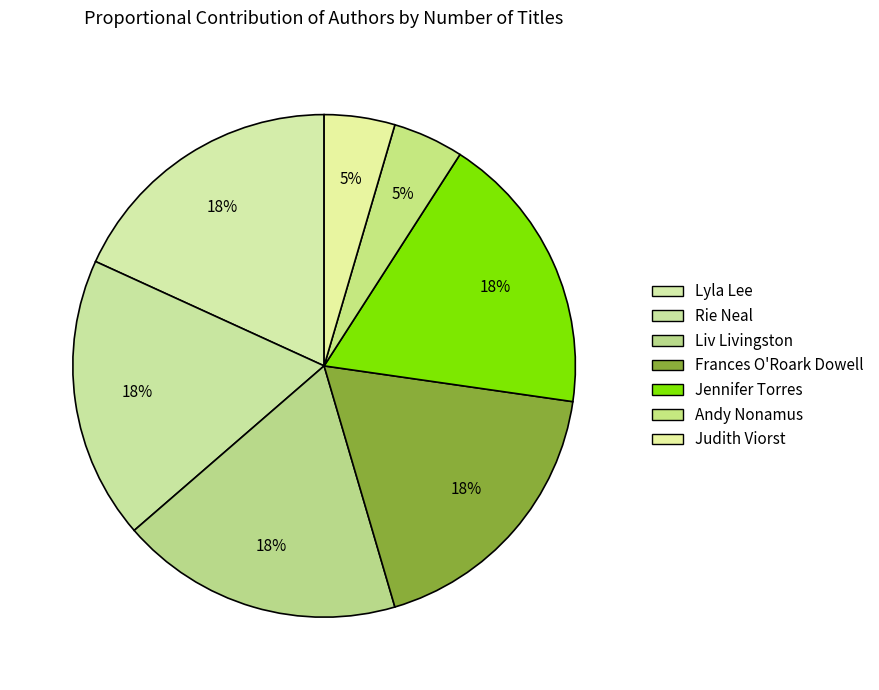

How many slices are in this pie chart?

7